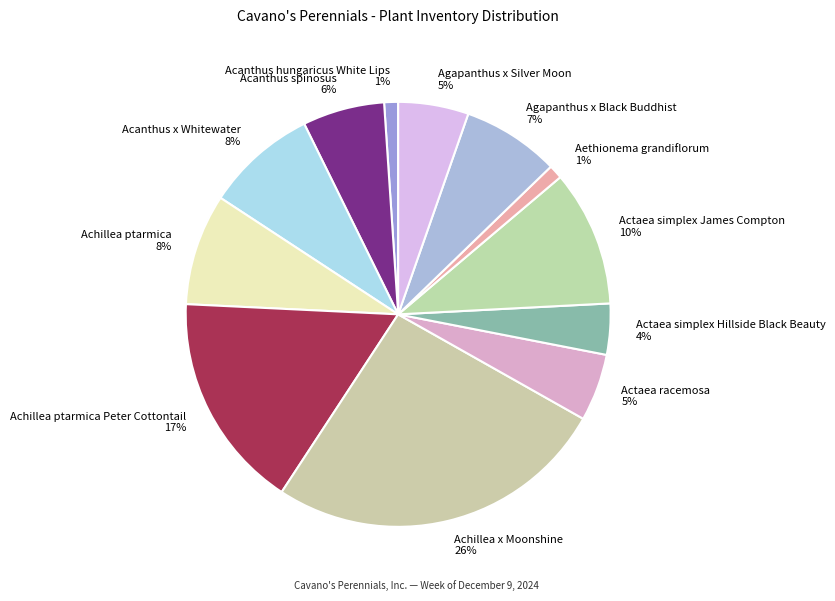

To the nearest percent, what is the difference between the Agapanthus x Black Buddhist and Acanthus x Whitewater slice percentages?

1%